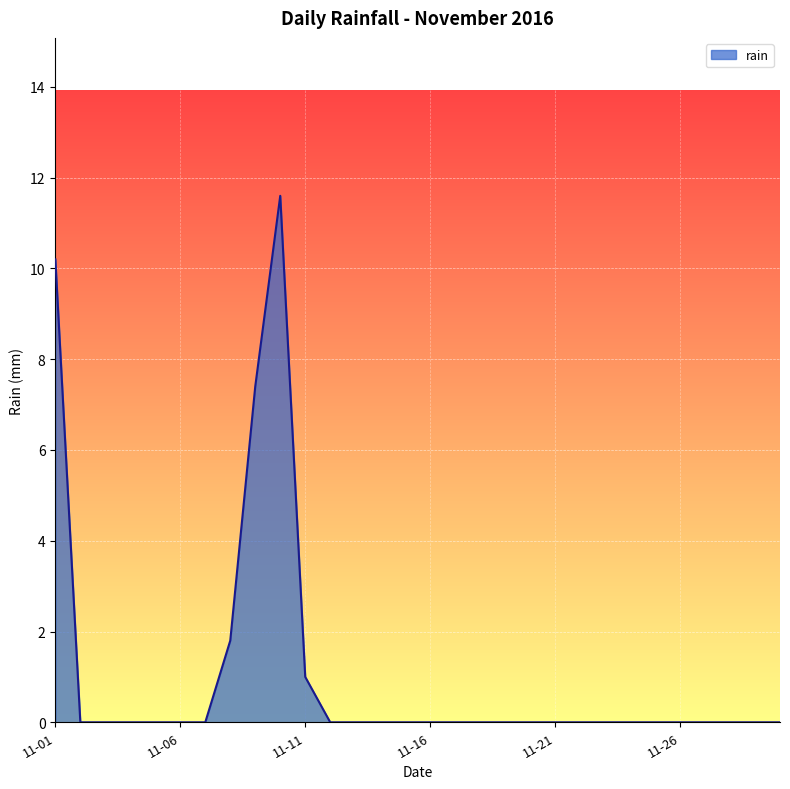

What is the greatest value displayed?

11.6